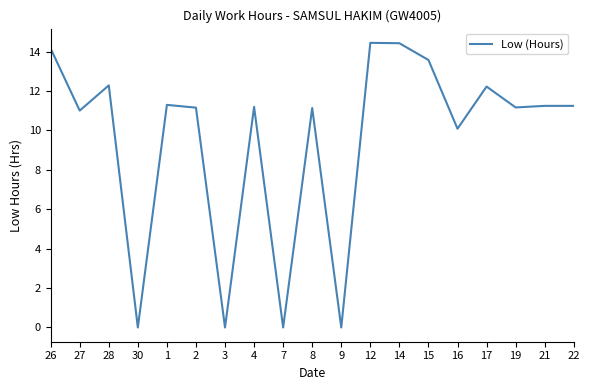

What is the approximate value at 15?

13.6